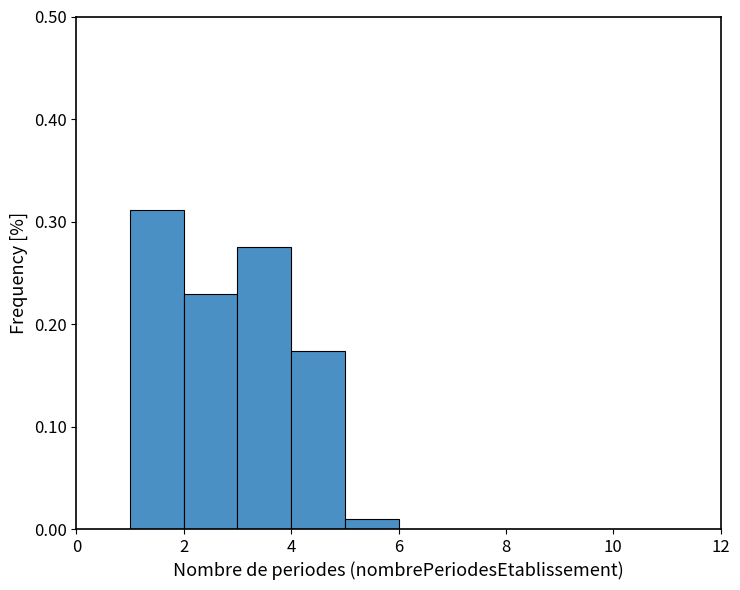

What is the height of the bar covering 4 to 5 on the x-axis? The values are not printed on the chart, so give them approximately, as read against the axis.

0.17